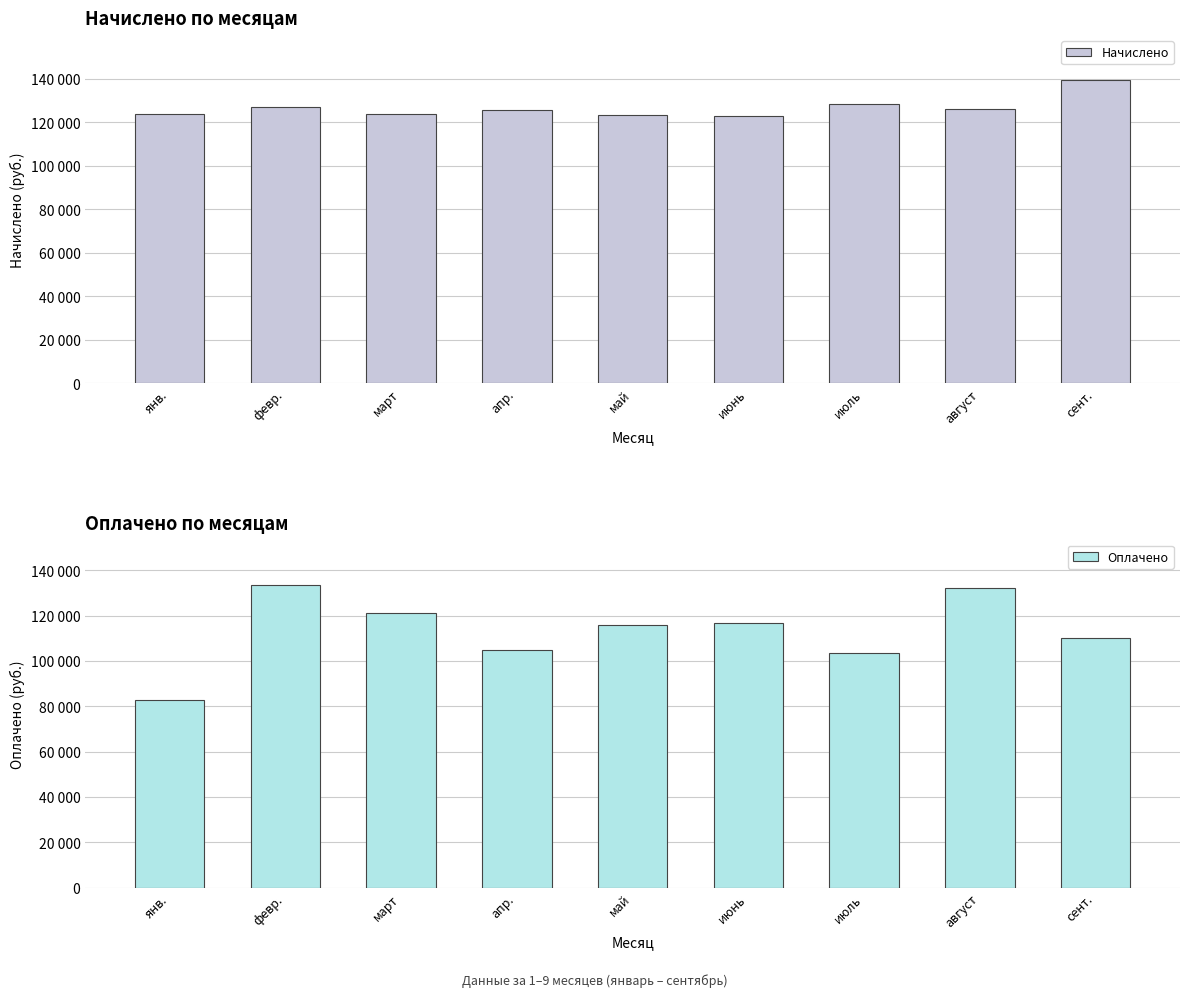

What is the difference between the second highest and minimum values in the Оплачено series?

49415.6